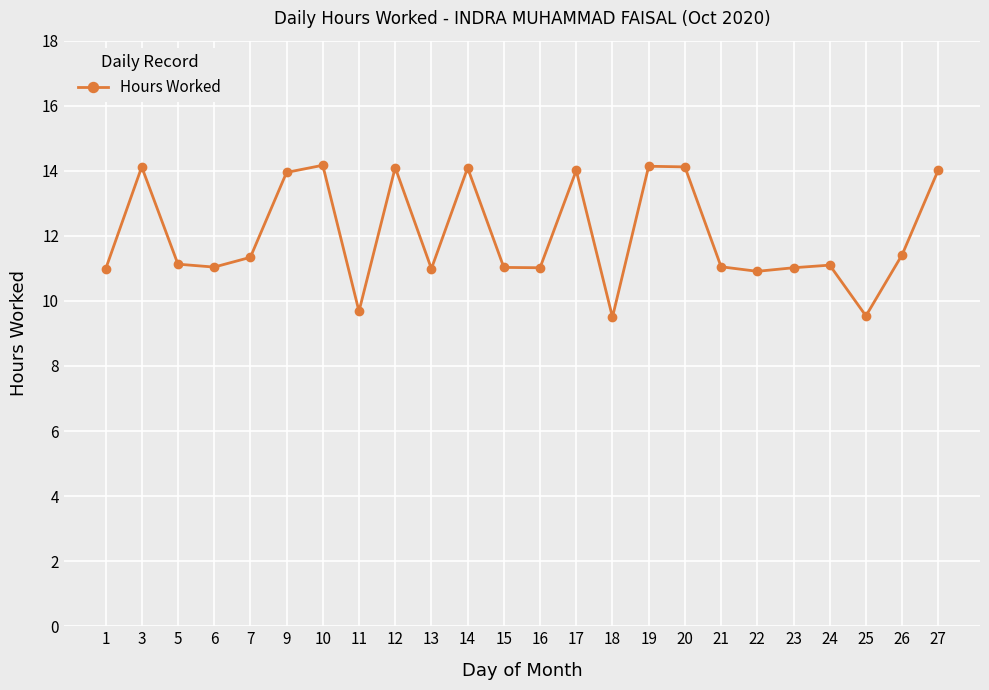

The value at 10 is 4.9. True or false?

False